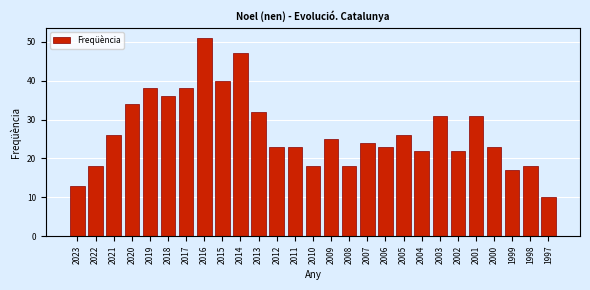

Reading left to right, transcribe all the data shown in this chart.

13	18	26	34	38	36	38	51	40	47	32	23	23	18	25	18	24	23	26	22	31	22	31	23	17	18	10